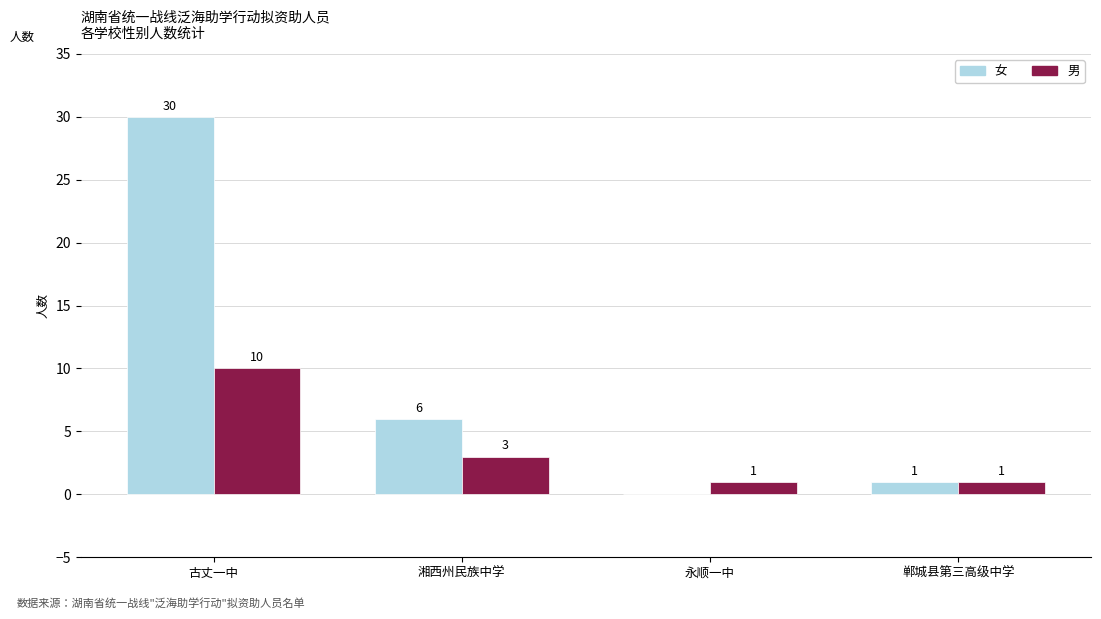

The 男 series shows 1 at 郸城县第三高级中学. True or false?

True